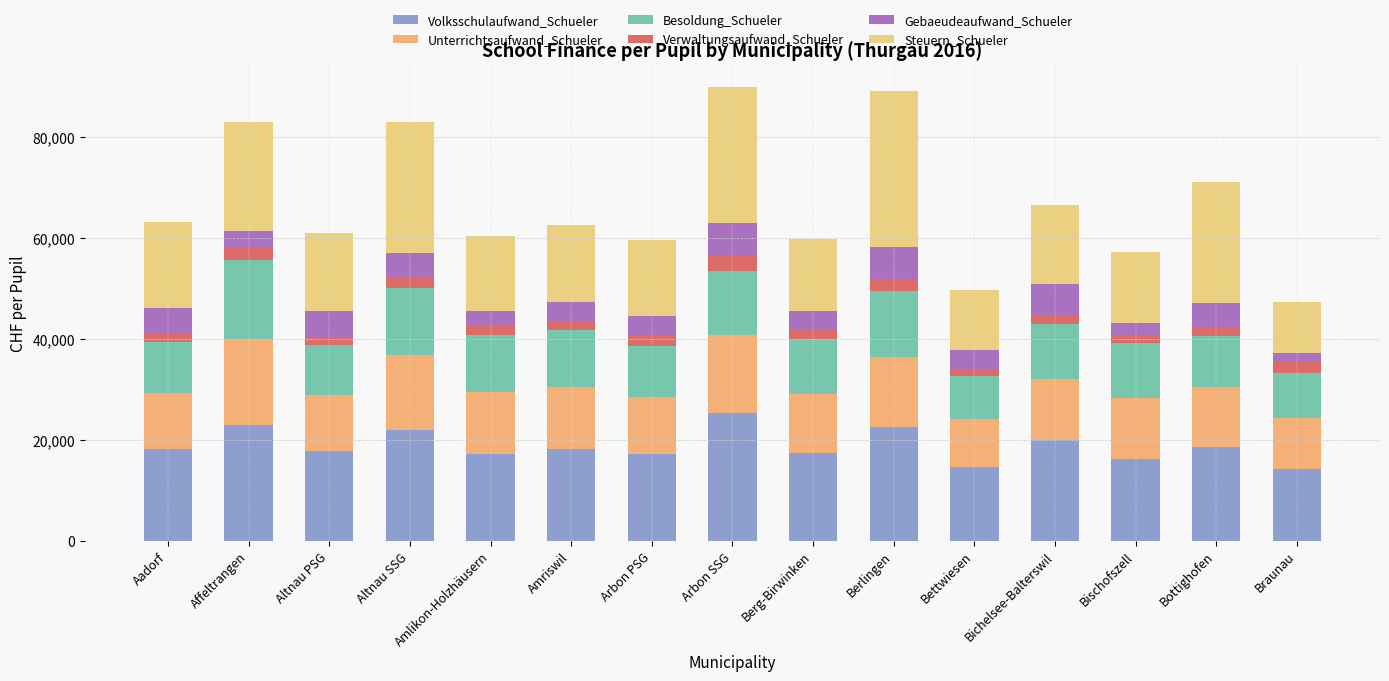

What is the maximum value for Volksschulaufwand_Schueler?

25197.4